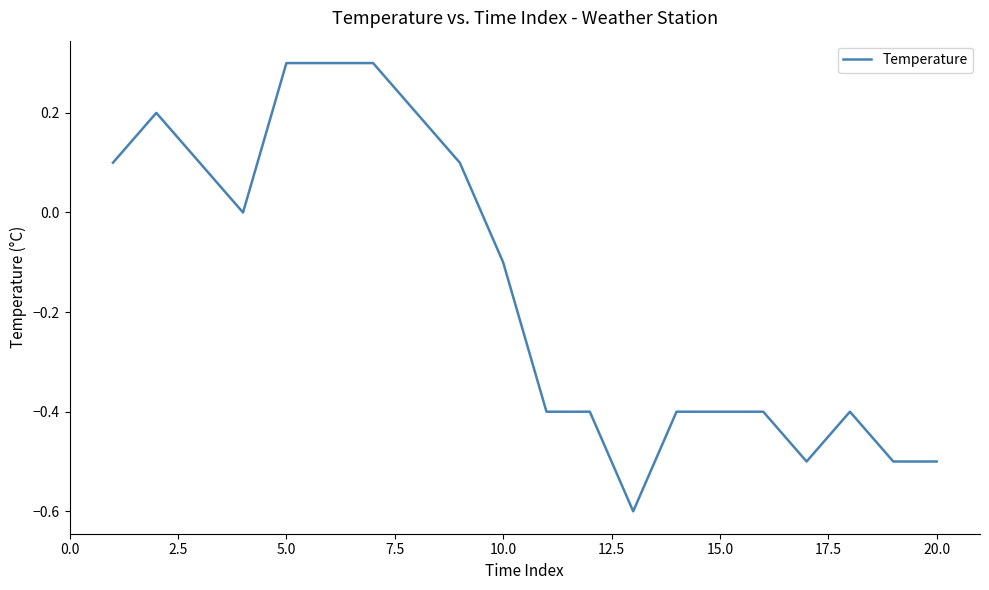

What is the difference between the maximum and minimum values?

0.9